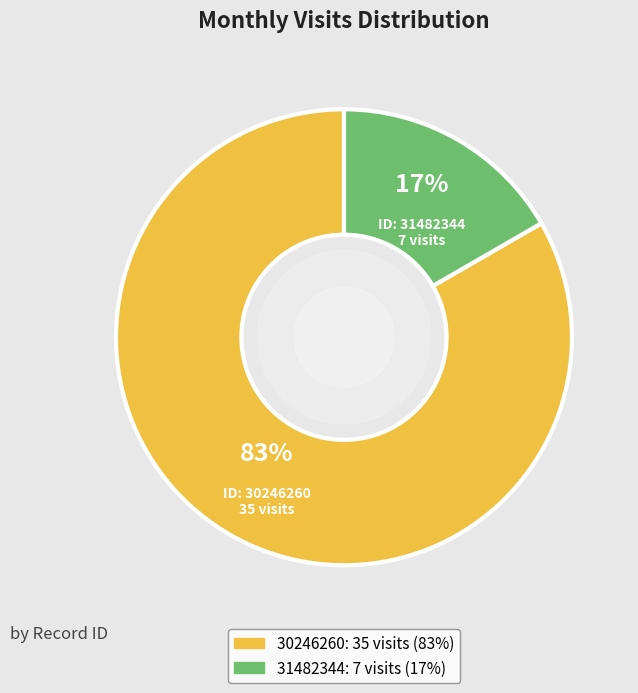

Between 31482344 and 30246260, which is larger?

30246260